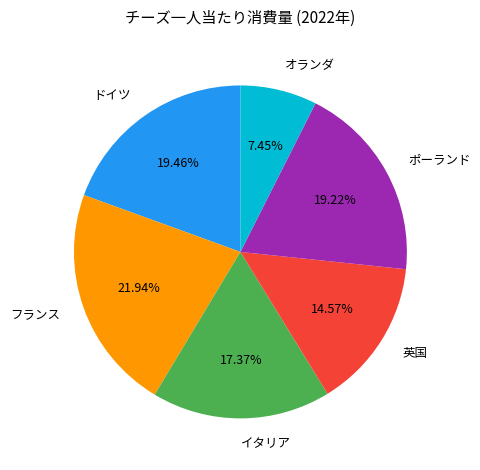

To the nearest percent, what is the difference between the largest and smallest slice percentages?

14%